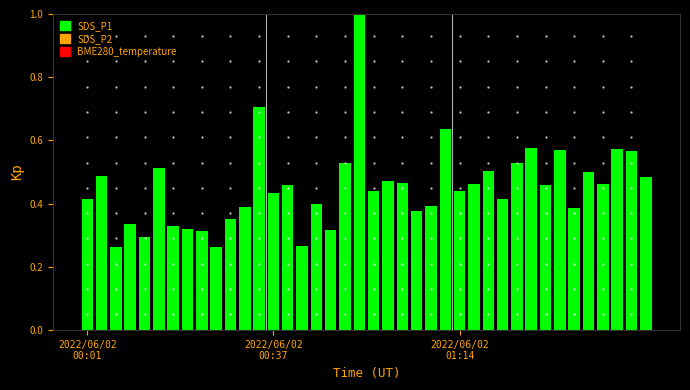

What is the sum of all values?

18.1